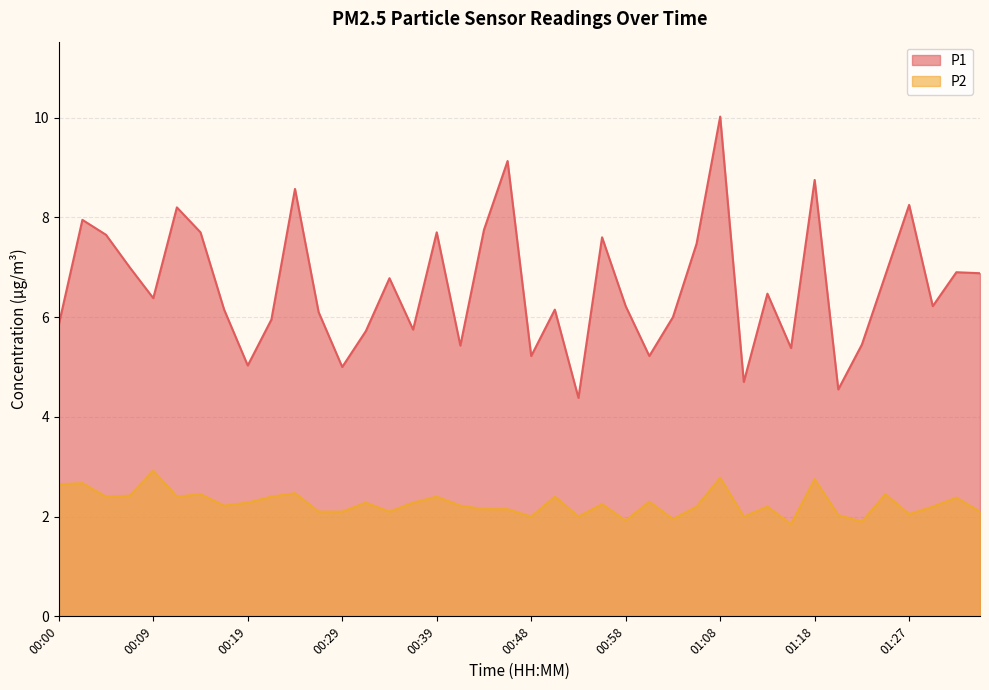

What is the total value across all series at 00:07?

9.4